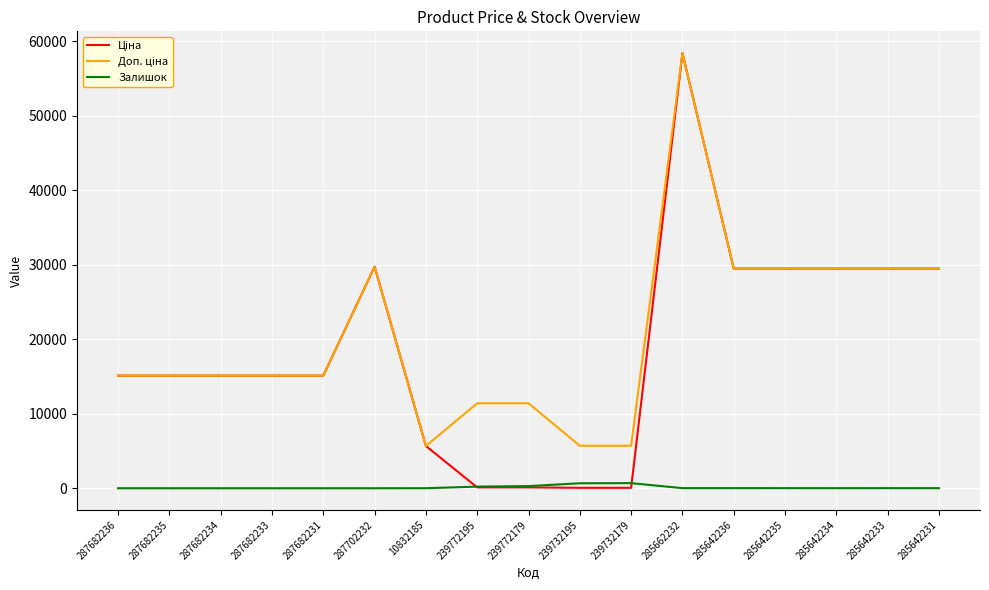

Read the Залишок value at 10832185.

4.0